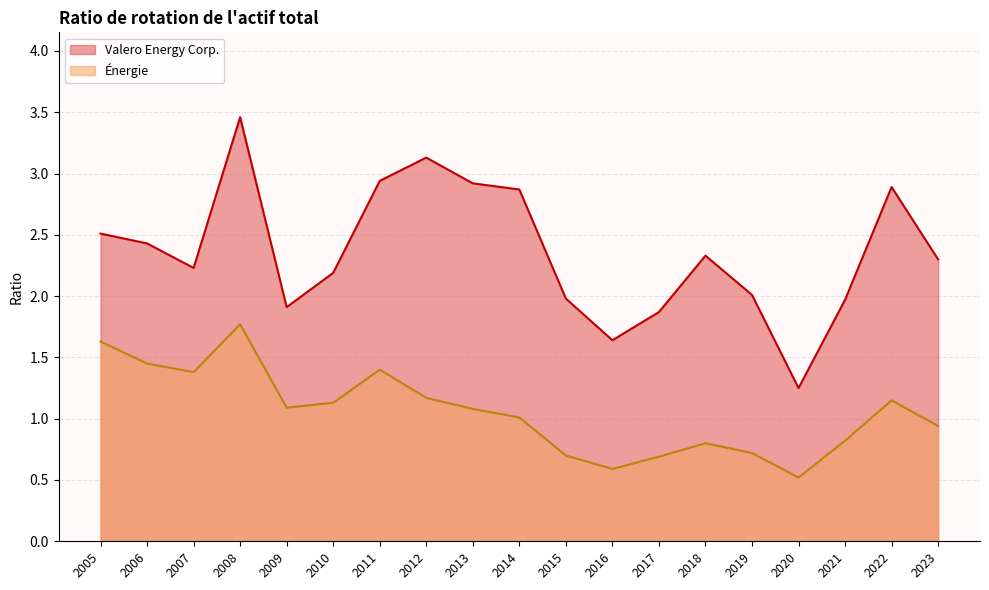

What is the total value across all series at 2018?

3.1